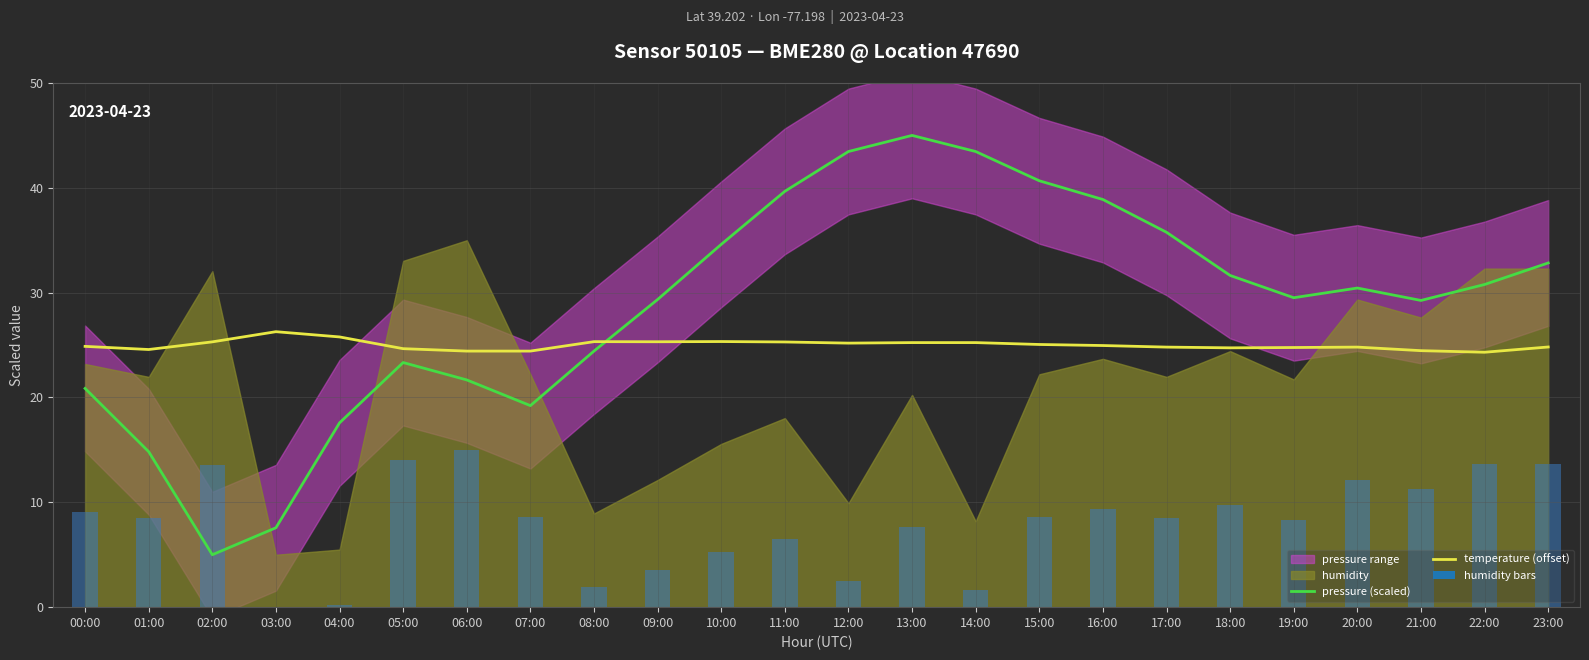

What is the label of the 16th bar from the right?

08:00